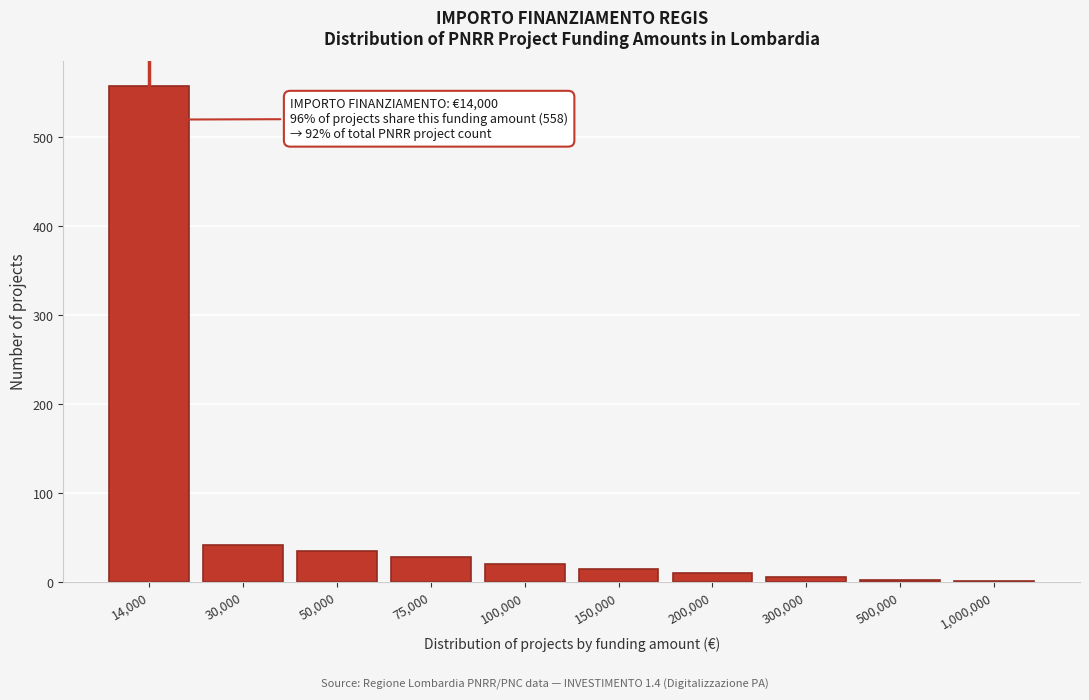

What is the maximum value shown in the chart?

558